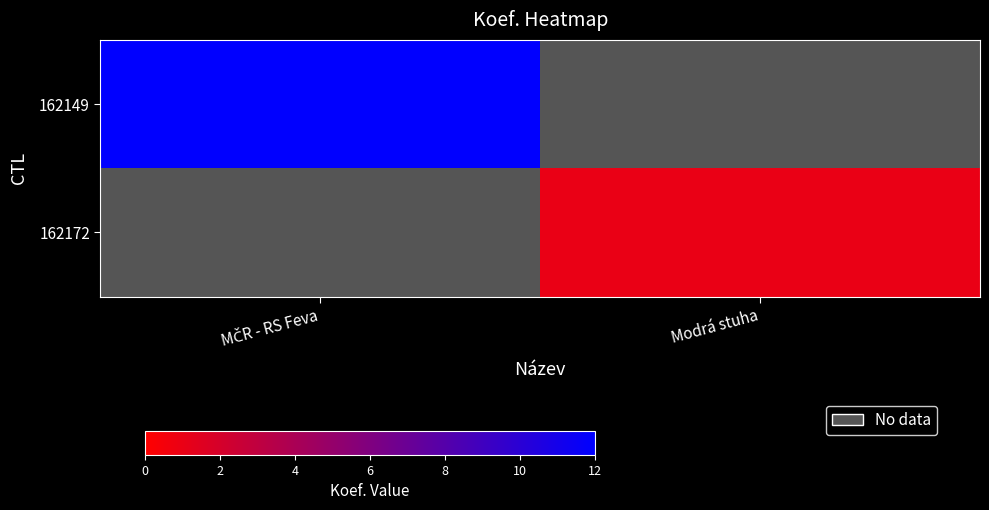

What is the minimum value shown in the chart?

1.0